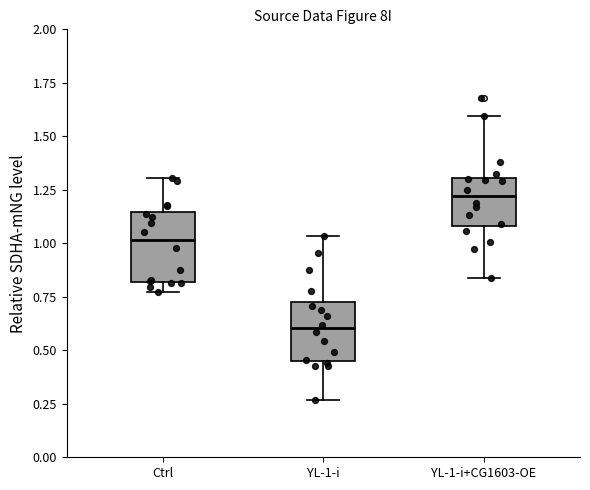

Where is the upper edge of the box for YL-1-i+CG1603-OE on the y-axis? The values are not printed on the chart, so give them approximately, as read against the axis.

1.30